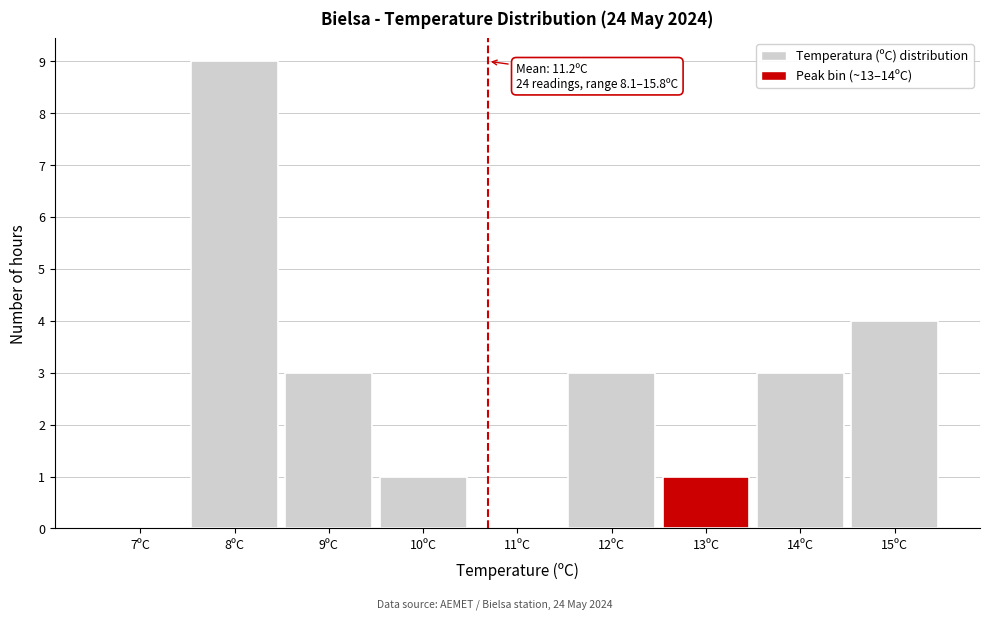

Reading left to right, extract all data points from this chart.

7ºC=0	8ºC=9	9ºC=3	10ºC=1	11ºC=0	12ºC=3	13ºC=1	14ºC=3	15ºC=4